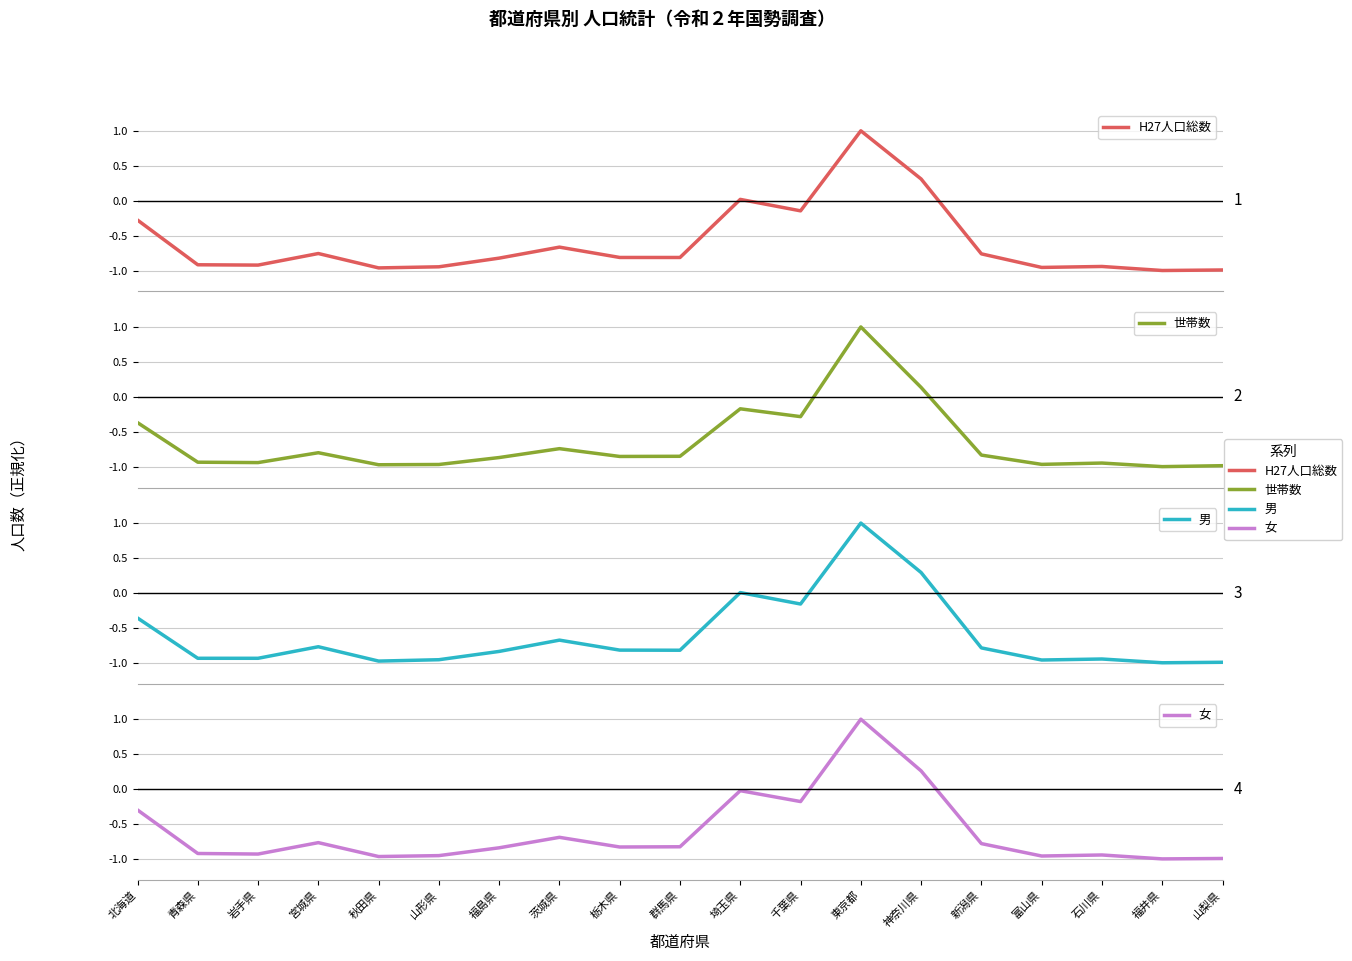

List the labels in order of 世帯数 value, largest first.

東京都, 神奈川県, 埼玉県, 千葉県, 北海道, 茨城県, 宮城県, 新潟県, 群馬県, 栃木県, 福島県, 青森県, 岩手県, 石川県, 富山県, 山形県, 秋田県, 山梨県, 福井県